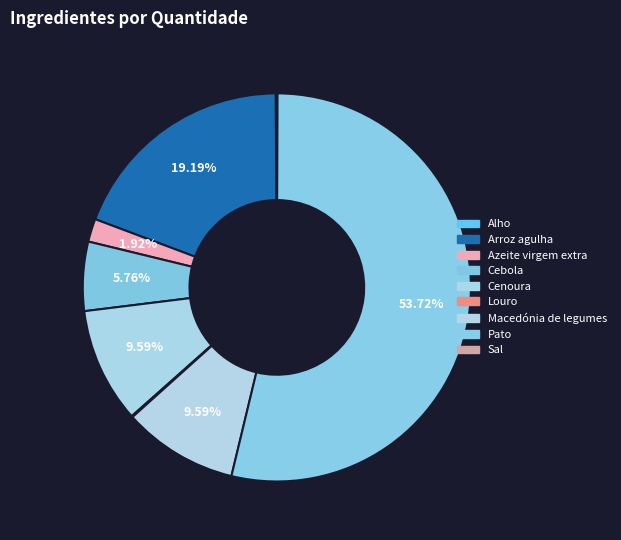

Which category has the smallest portion of the pie?

Sal